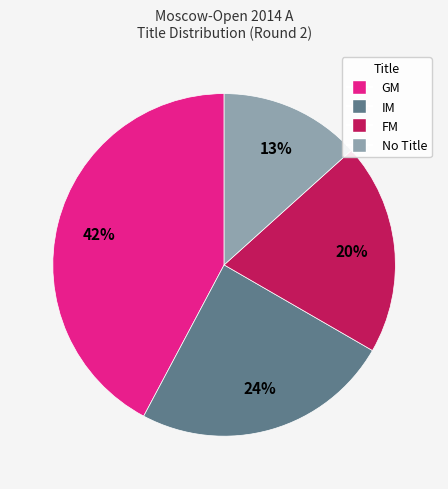

Is there a majority slice in this chart?

No